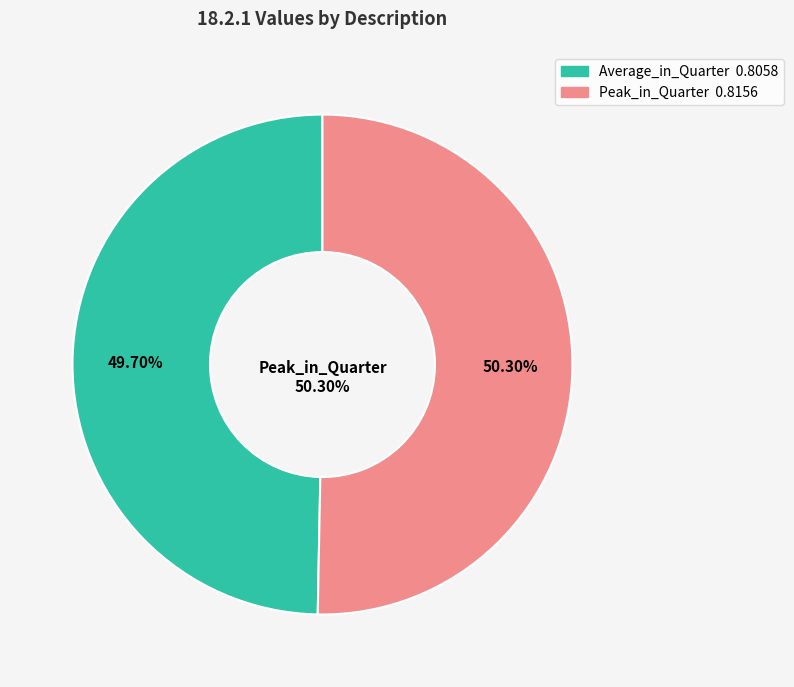

Rank the categories by value from lowest to highest.

Average_in_Quarter, Peak_in_Quarter